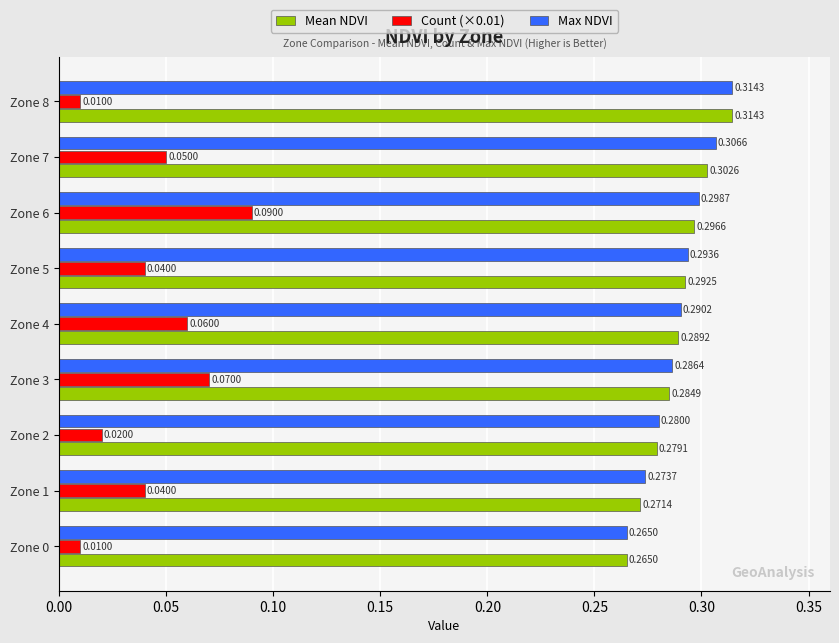

Is the value of Count (×0.01) at Zone 1 greater than the value of Mean NDVI at Zone 0?

No